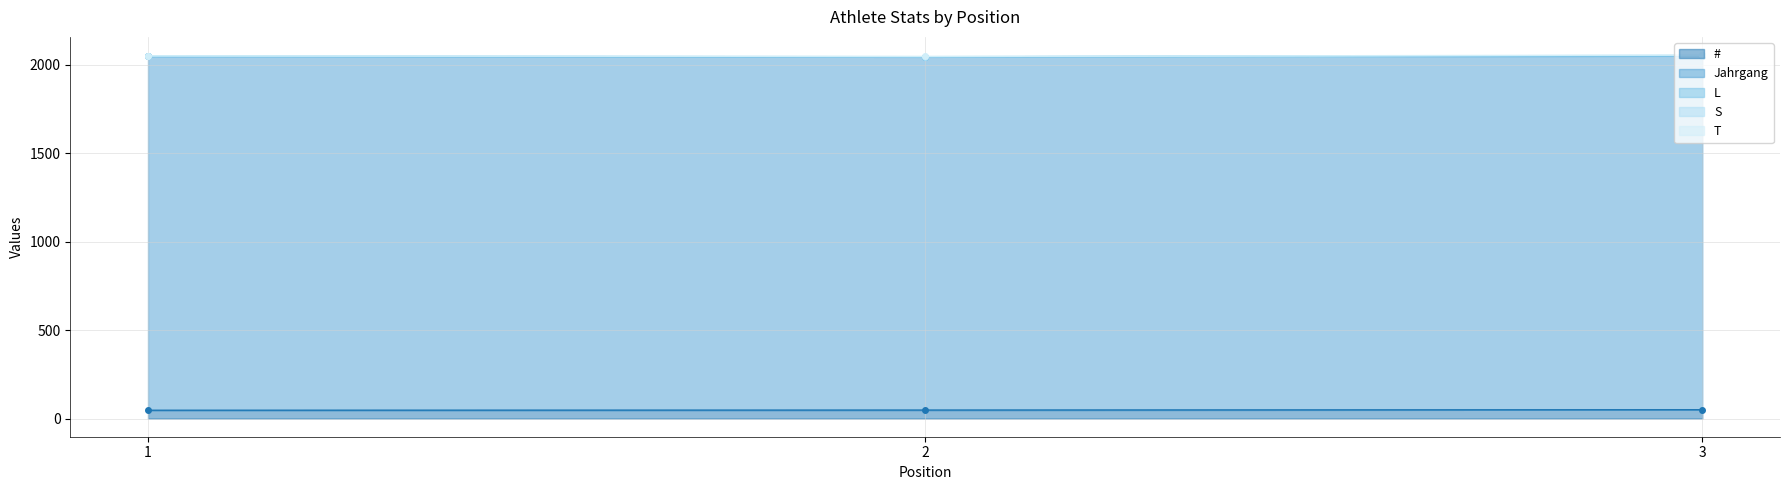

Is it true that L equals 1 at 1?

False